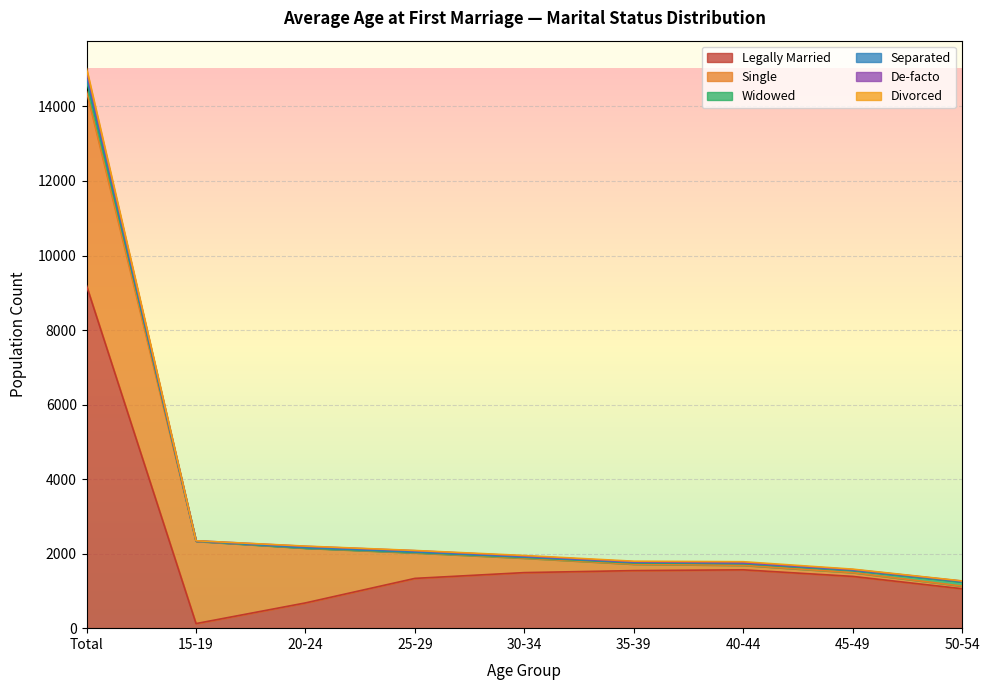

What is the total value across all series at Total?

15015